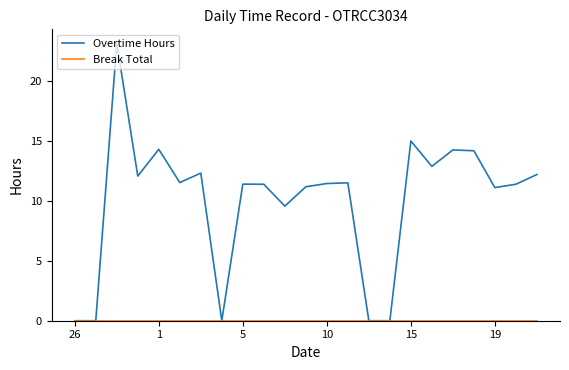

What is the highest value of the Overtime Hours series?

23.1